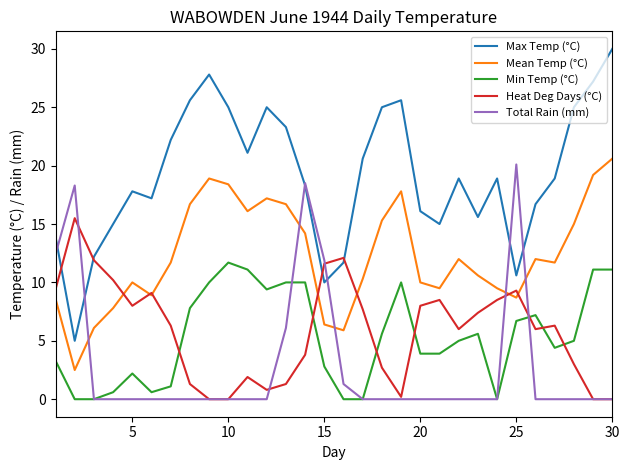

Which series has the widest spread of values?

Max Temp (°C)